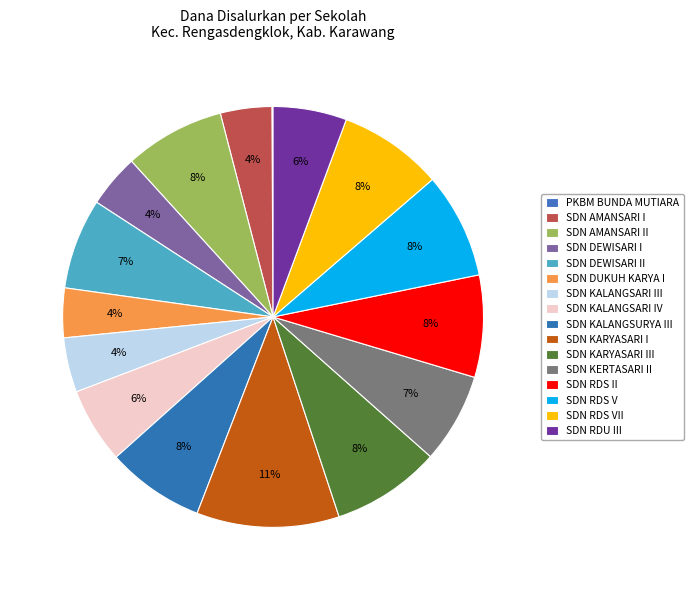

Which has a higher value, SDN AMANSARI I or SDN DEWISARI II?

SDN DEWISARI II